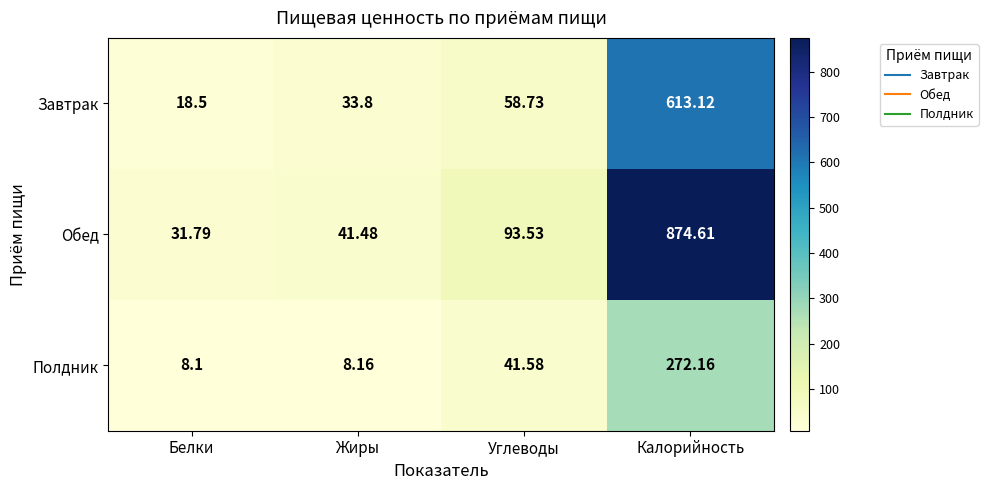

At which label is Полдник closest to 140?

Углеводы